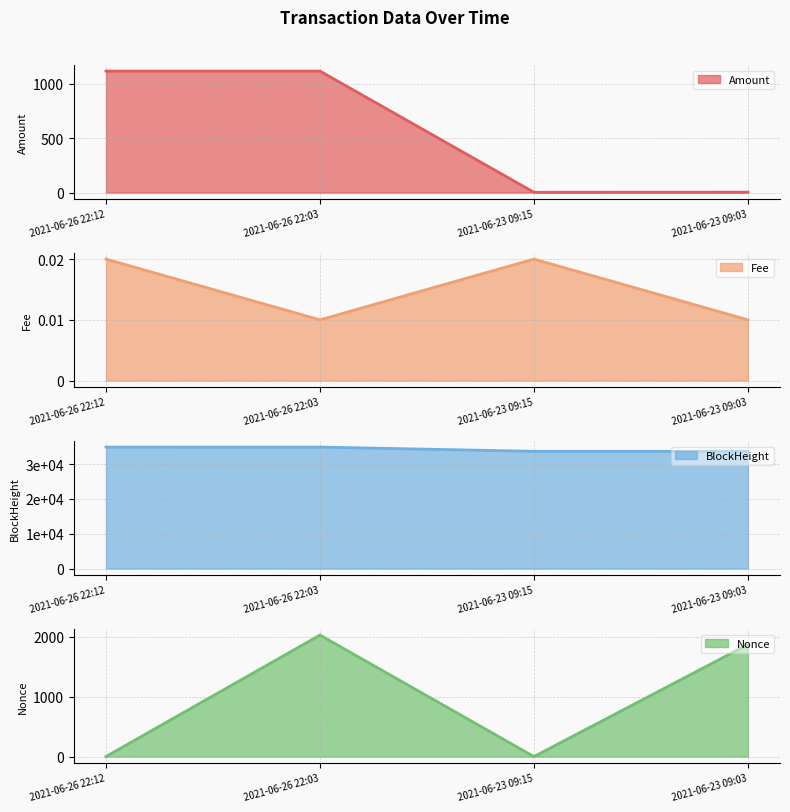

True or false: Fee has a value of 0.0 at 2021-06-23 09:03.

True